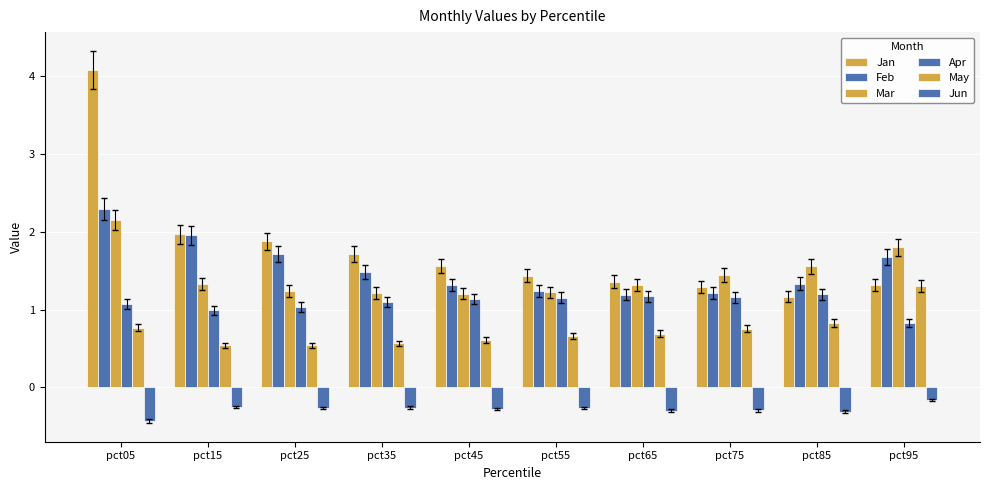

Rank the series by their maximum value, from highest to lowest.

Jan, Feb, Mar, May, Apr, Jun